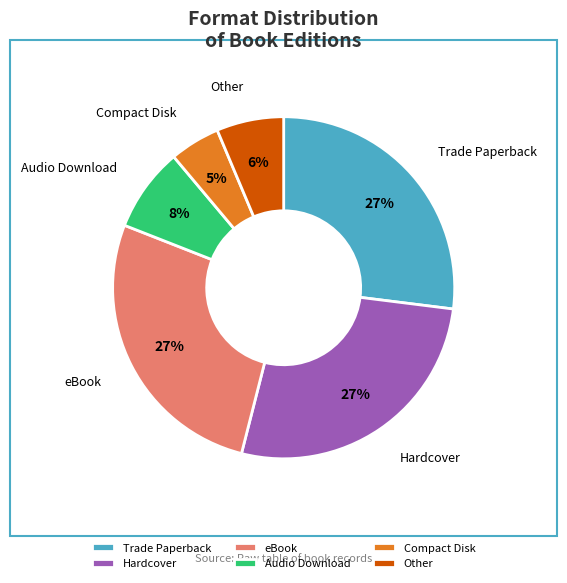

To the nearest percent, what portion does Compact Disk represent?

5%